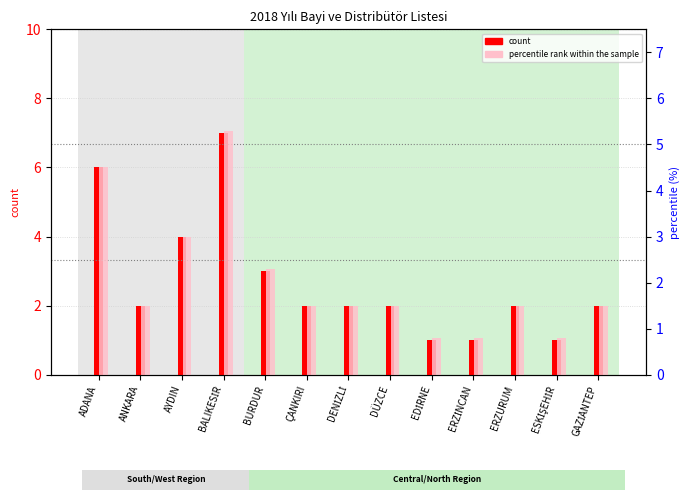

Where does the count series first go above 2?

ADANA